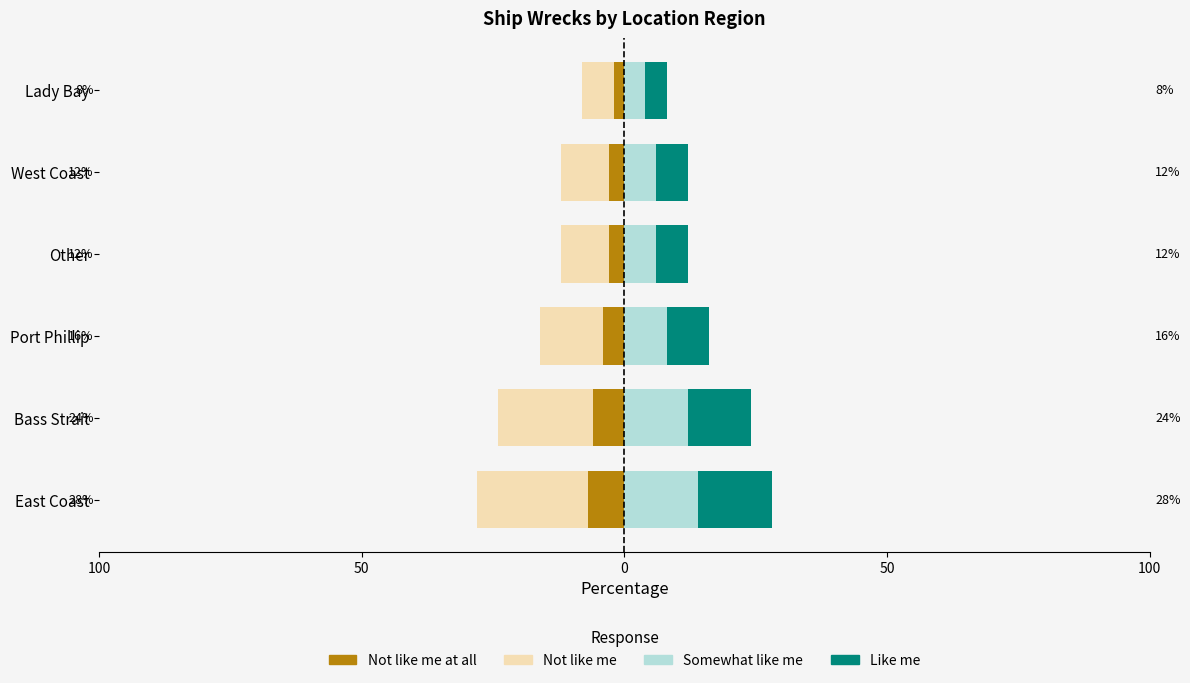

What is the highest value of the Not like me at all series?

-2.0